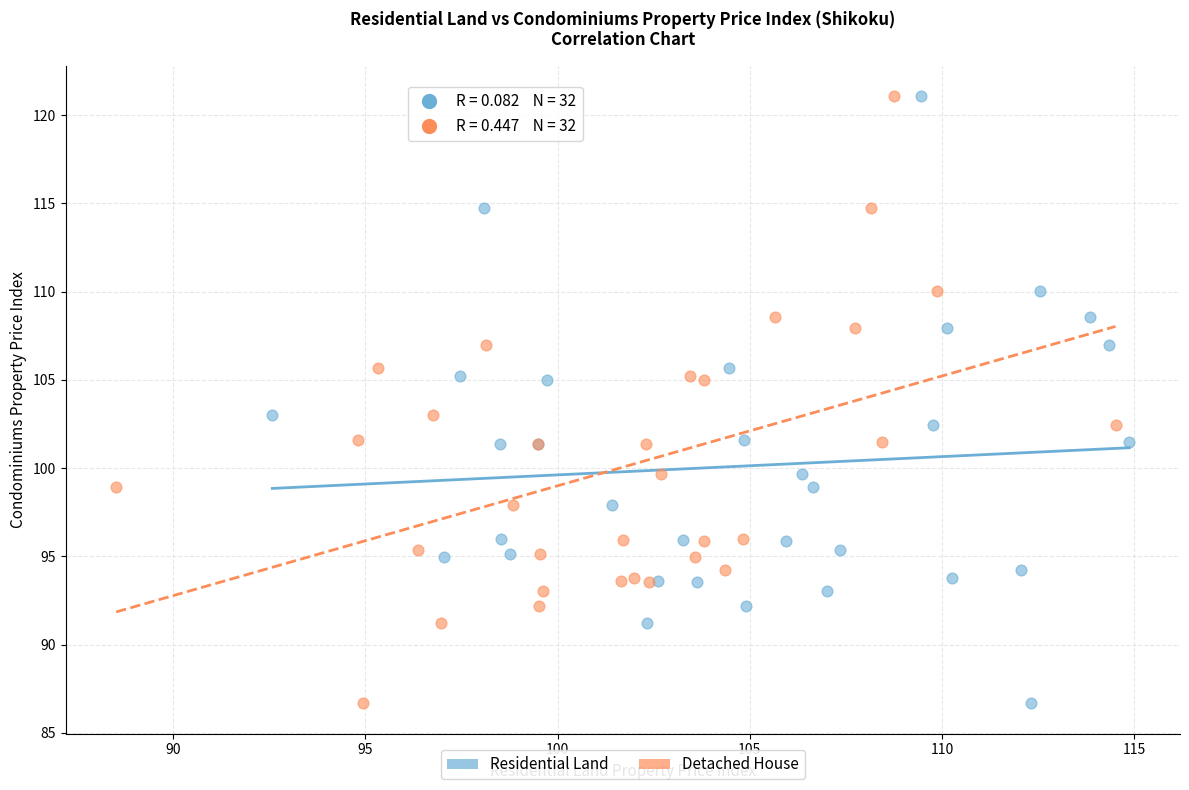

What are all the series names shown in the legend?

Residential Land, Detached House